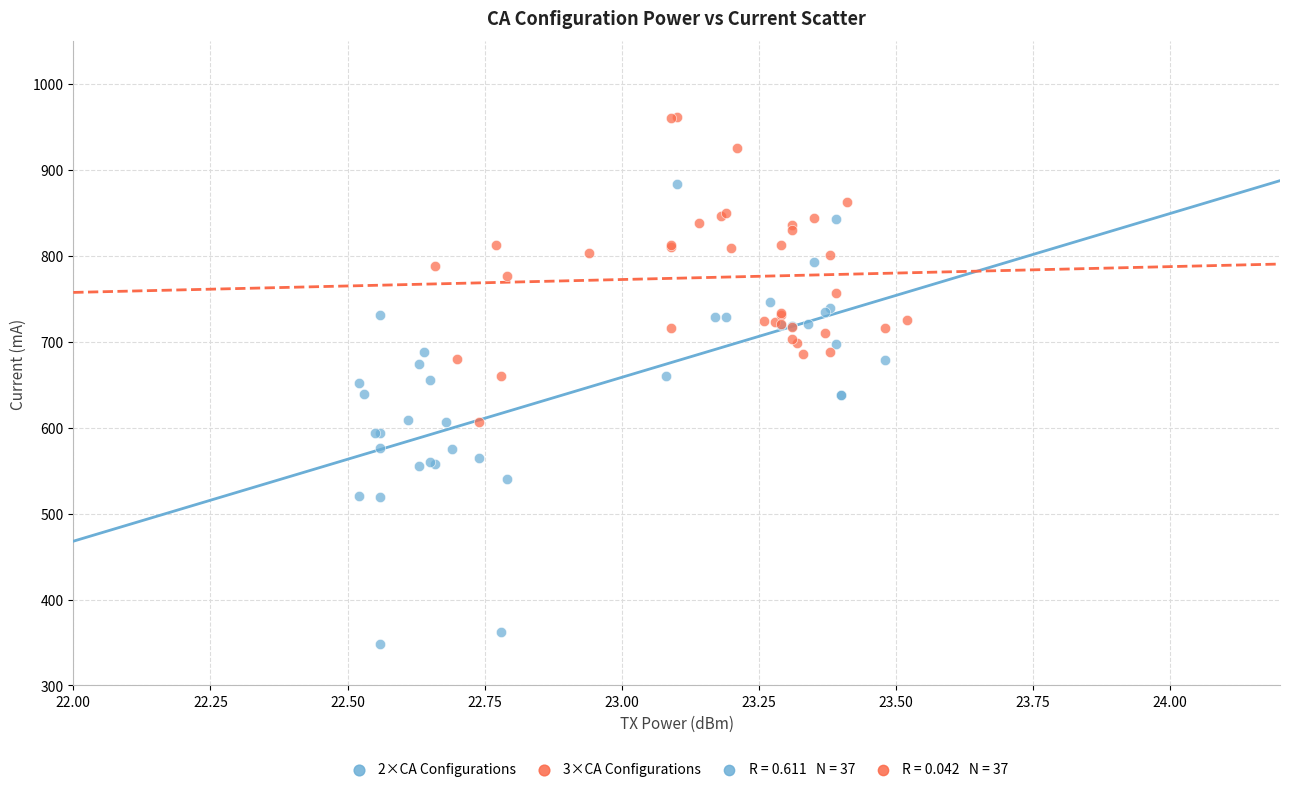

Which series has the largest Y range (max minus min)?

2×CA Configurations